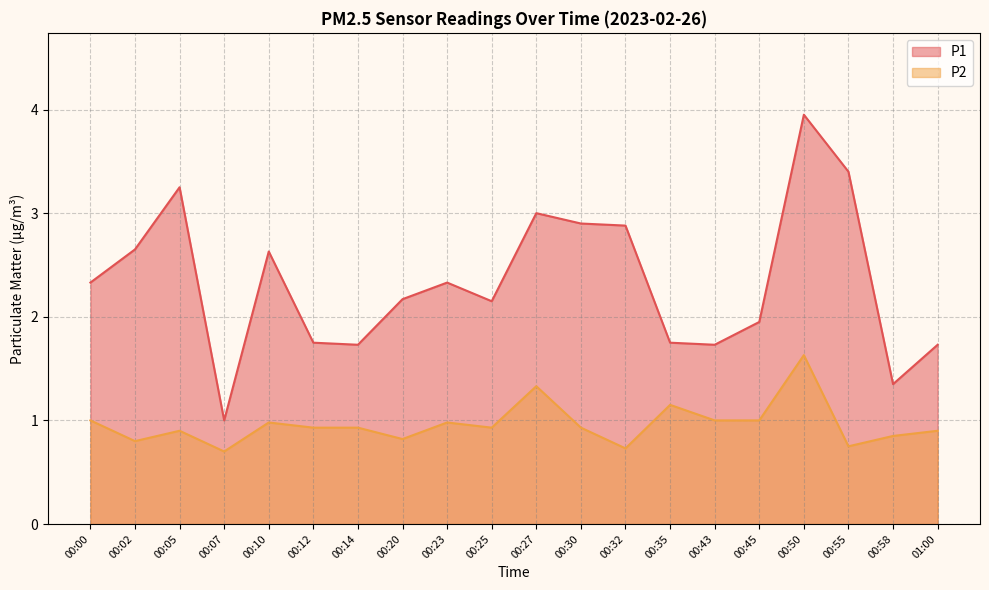

What are all the series names shown in the legend?

P1, P2